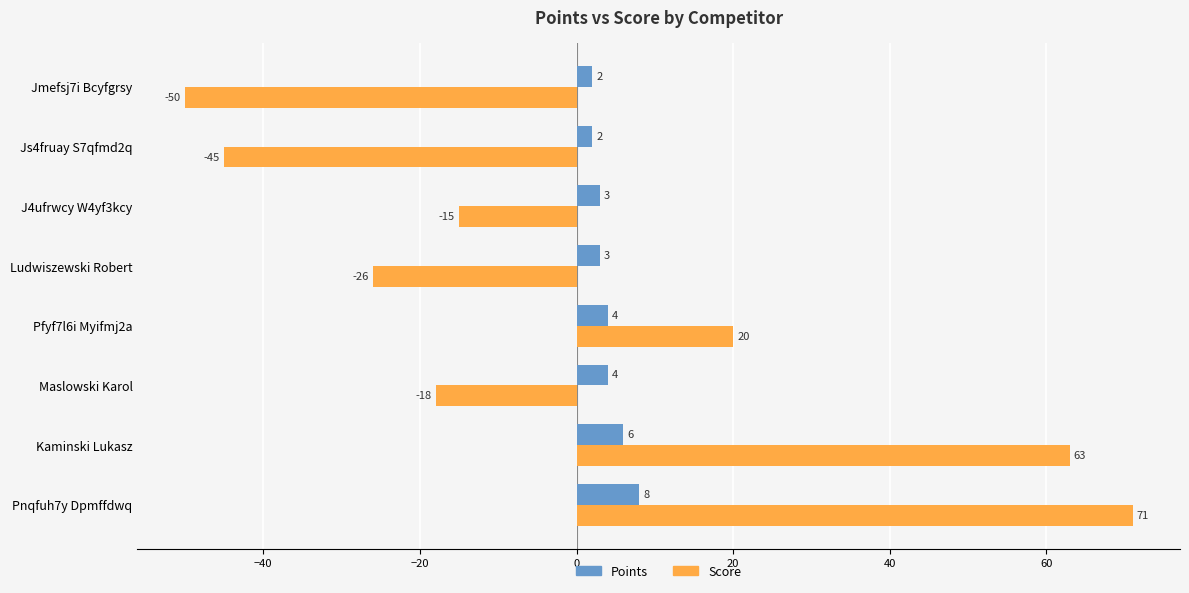

Which series has the largest total across all categories?

Points